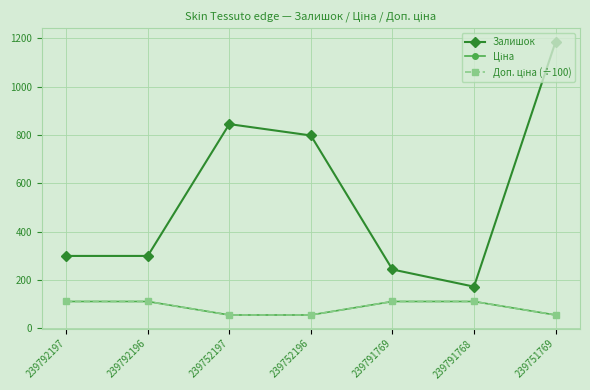

Reading left to right, list all the values displayed in this chart.

Залишок: 300.0	300.0	845.0	798.0	244.0	173.0	1185.0
Ціна: 111.7	111.7	55.9	55.9	111.7	111.7	55.9
Доп. ціна (÷100): 111.7	111.7	55.9	55.9	111.7	111.7	55.9